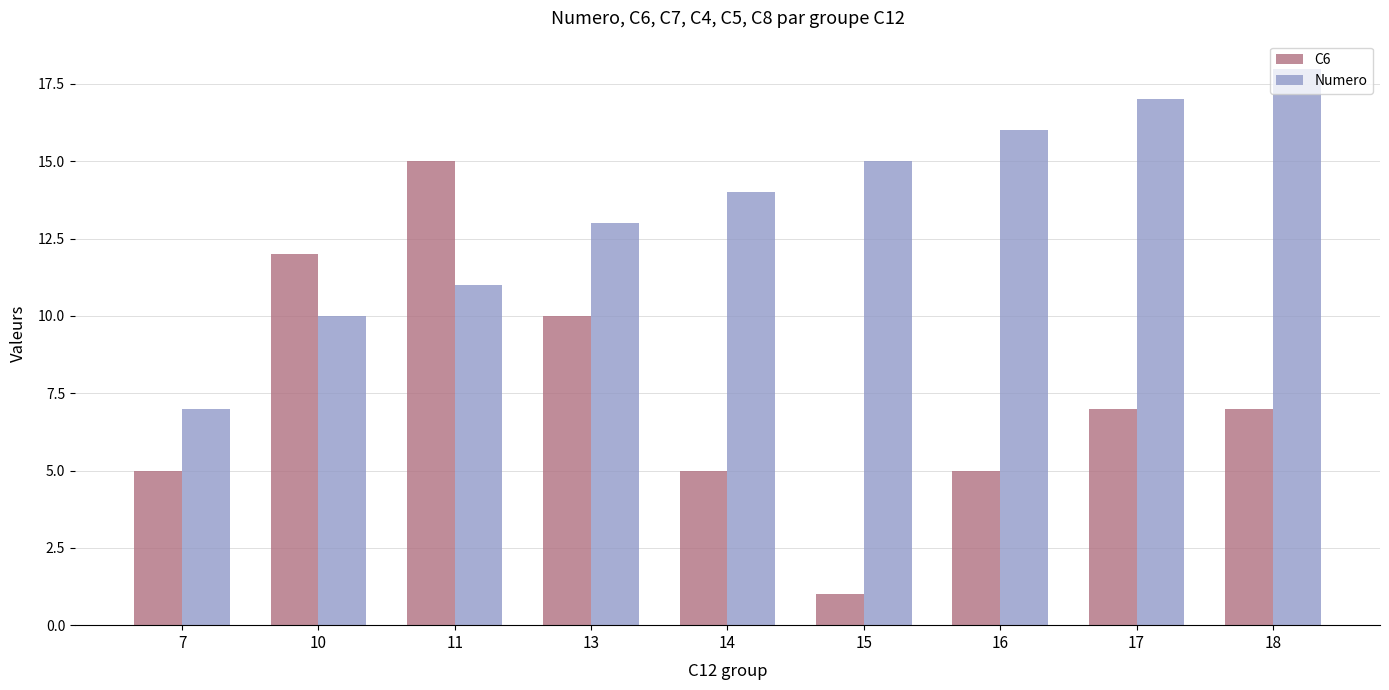

Reading left to right, what are all the values shown in this chart?

C6: 7=5	10=12	11=15	13=10	14=5	15=1	16=5	17=7	18=7
Numero: 7=7	10=10	11=11	13=13	14=14	15=15	16=16	17=17	18=18